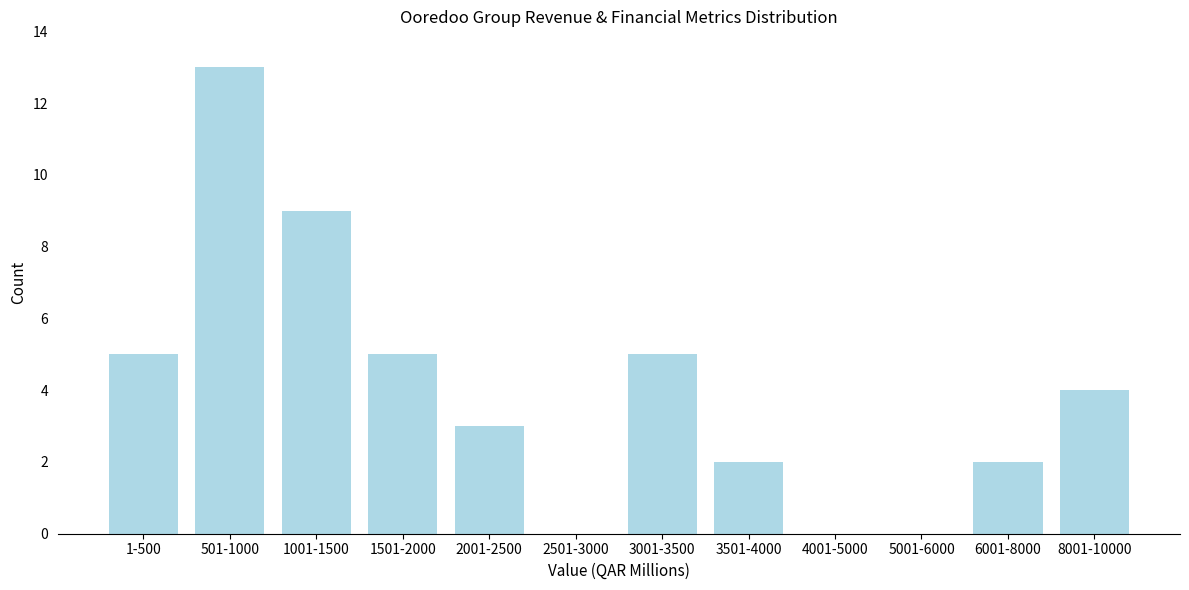

Reading left to right, transcribe all the data shown in this chart.

1-500=5	501-1000=13	1001-1500=9	1501-2000=5	2001-2500=3	2501-3000=0	3001-3500=5	3501-4000=2	4001-5000=0	5001-6000=0	6001-8000=2	8001-10000=4